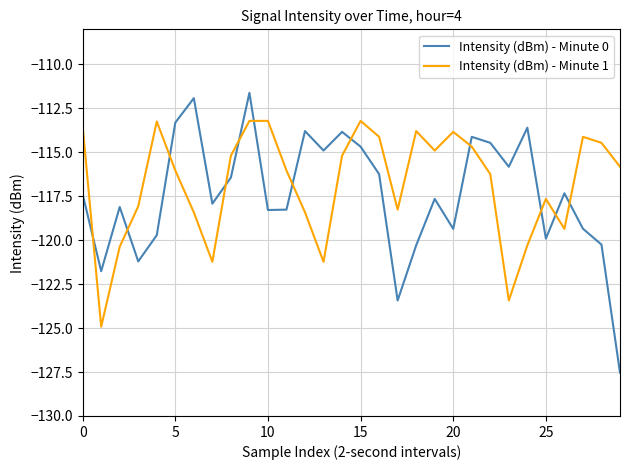

True or false: Intensity (dBm) - Minute 1 has more than 2 points higher than both neighbors.

True